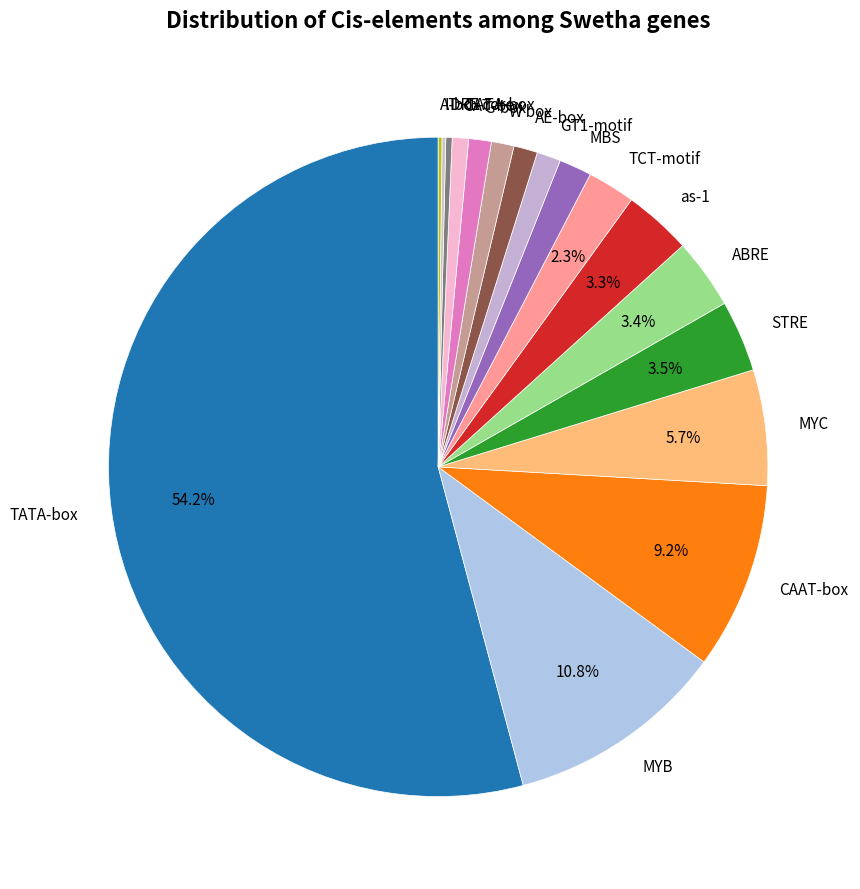

What is the largest slice in the pie chart?

TATA-box